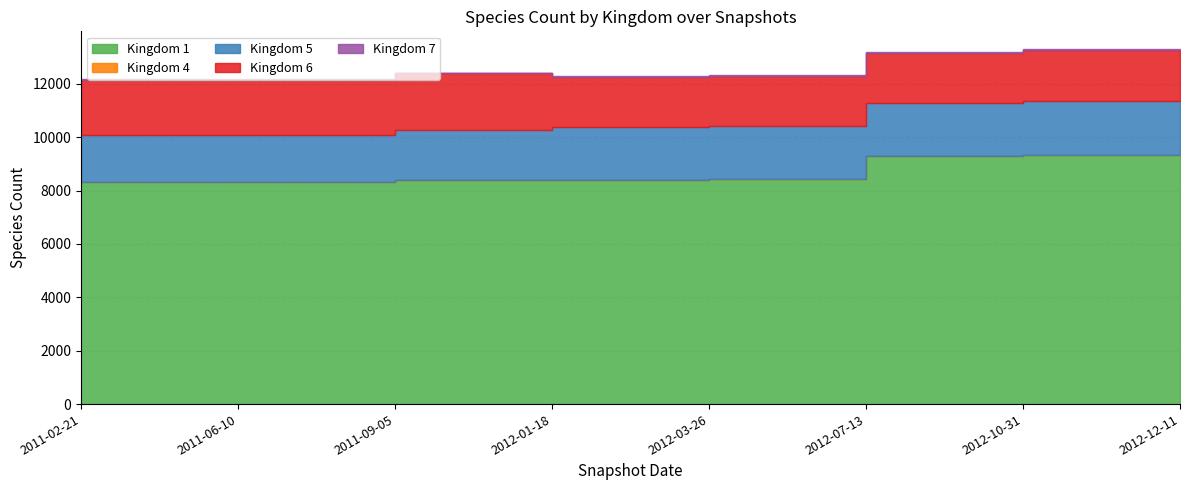

Rank the categories by 4 value from highest to lowest.

2011-02-21, 2011-06-10, 2011-09-05, 2012-01-18, 2012-03-26, 2012-07-13, 2012-10-31, 2012-12-11